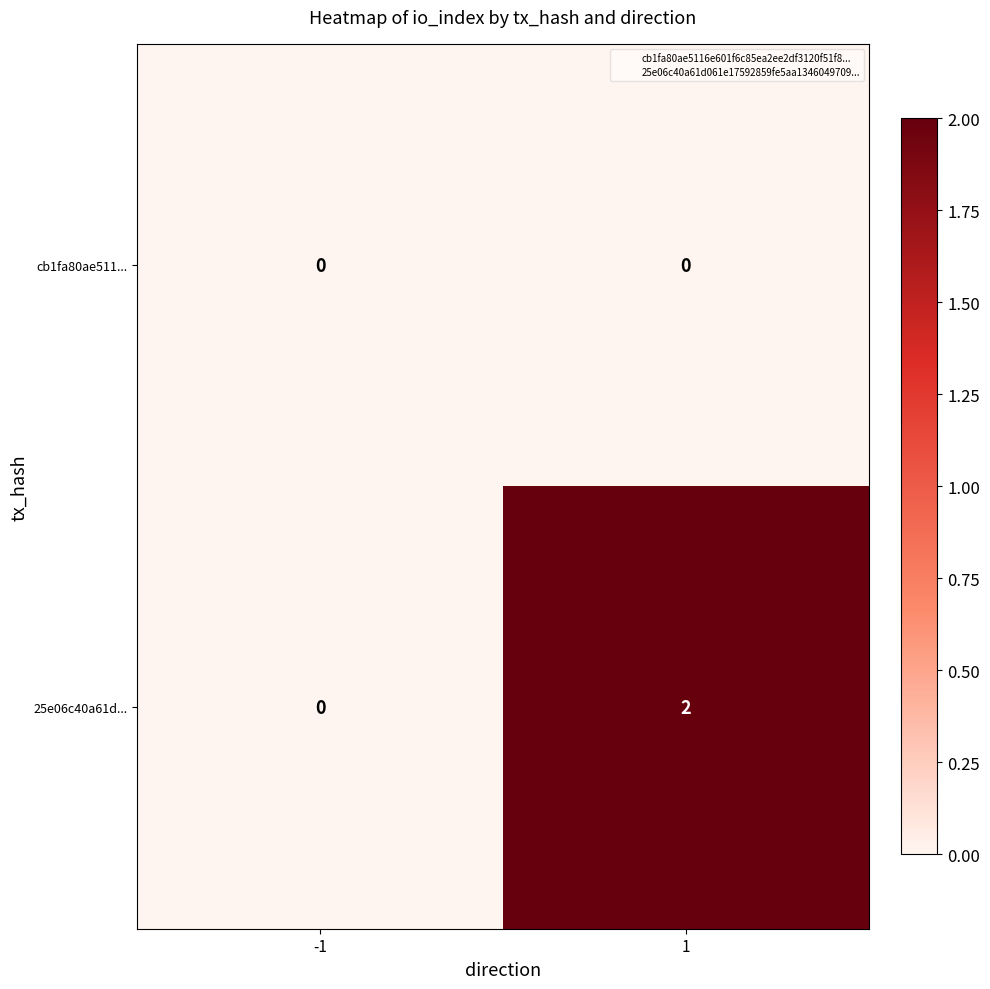

The 25e06c40a61d... series shows 2 at 1. True or false?

True